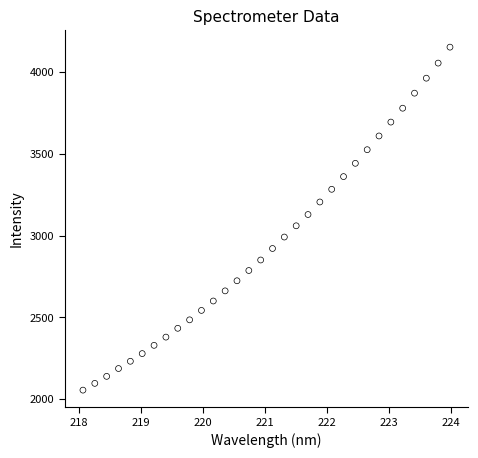

What is the range of Y values (max minus min)?

2097.6